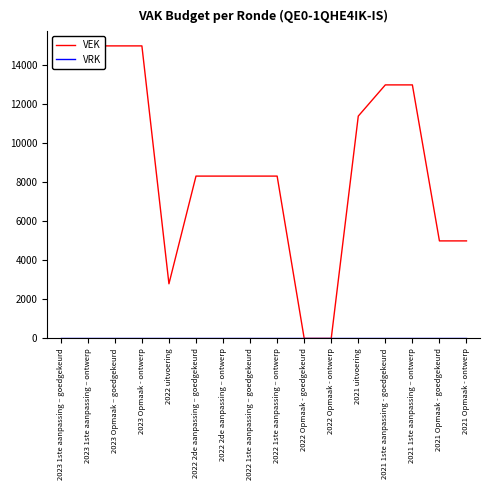

What are all the series names shown in the legend?

VEK, VRK